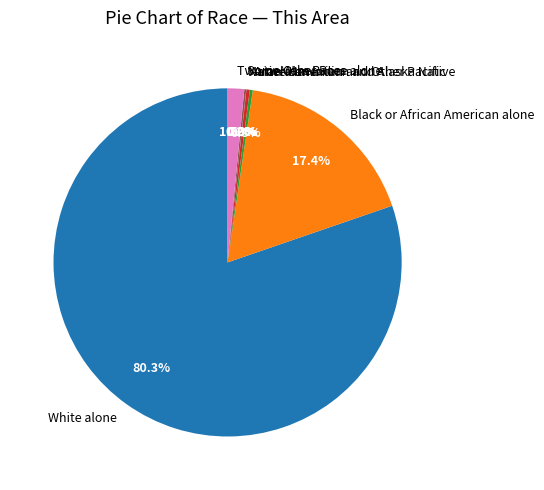

Does White alone account for over 50% of the chart?

Yes